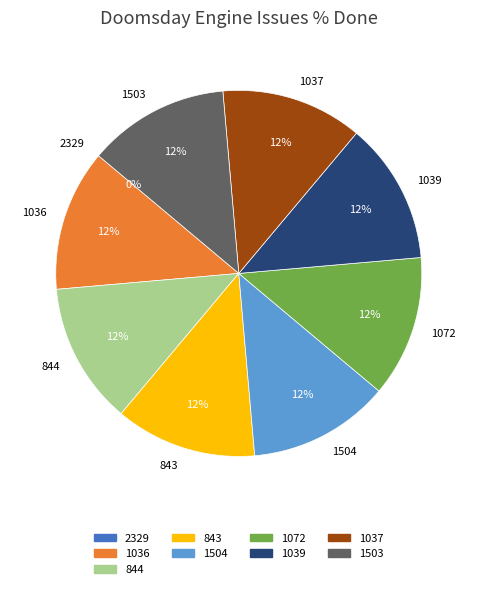

How many segments does this pie chart have?

9